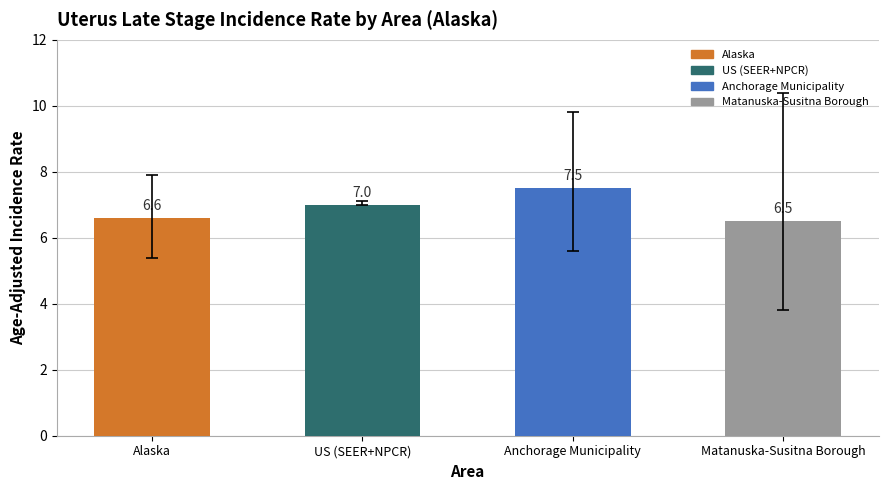

Reading right to left, extract all data points from this chart.

6.5	7.5	7.0	6.6